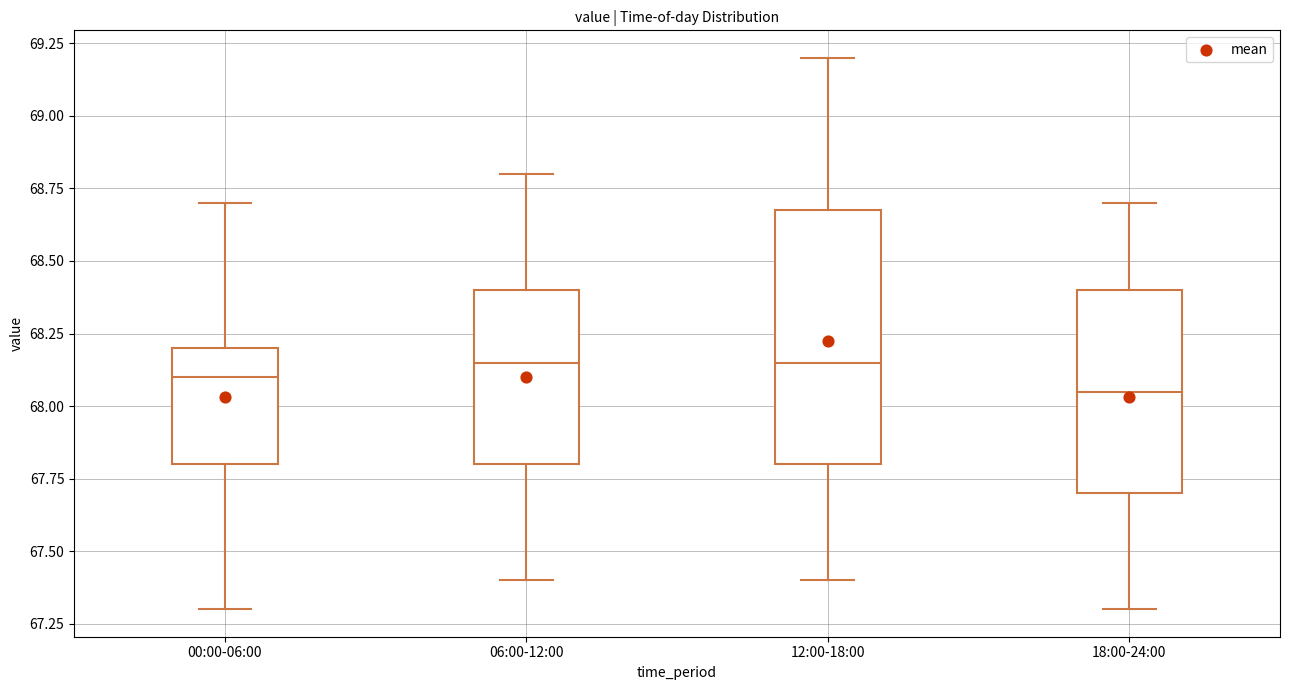

Comparing the boxes themselves (not the whiskers), which one is the tallest?

12:00-18:00